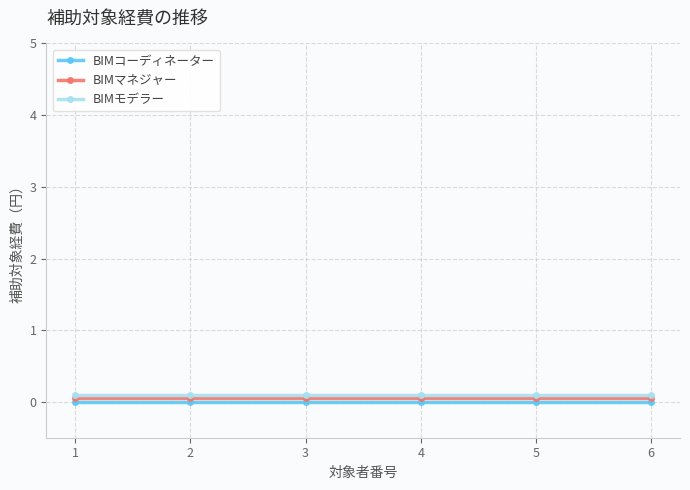

The value of BIMマネジャー at 6 is 0.1. True or false?

True